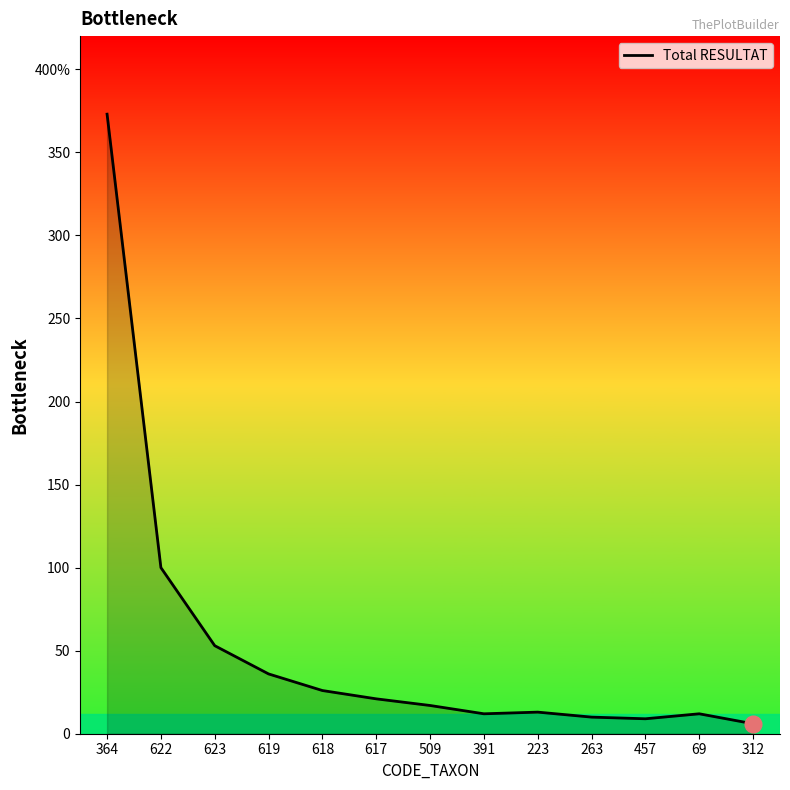

Does the chart display data point markers on the line(s)?

No